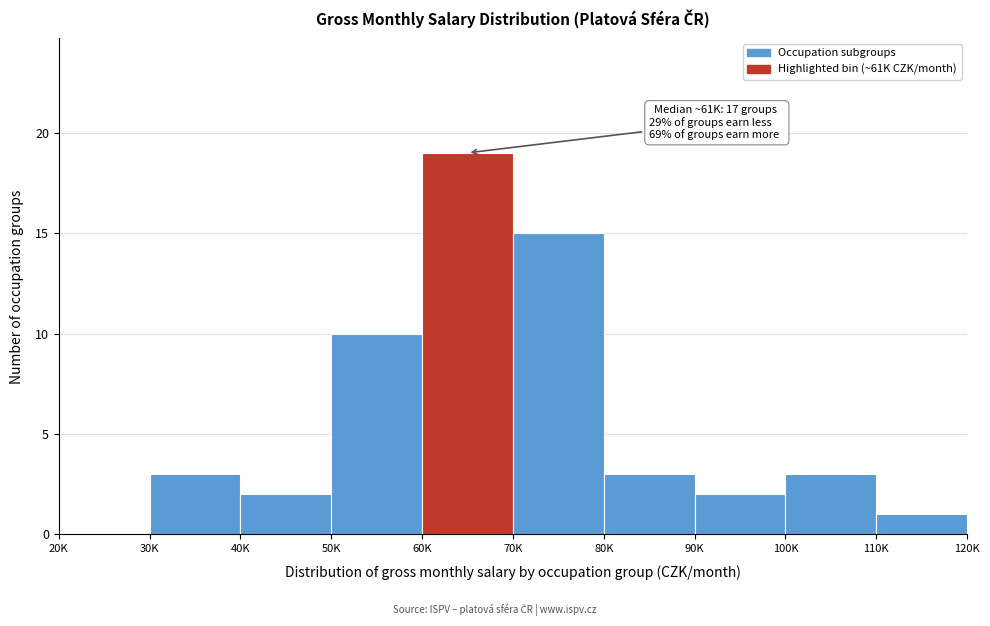

Reading left to right, list all the values displayed in this chart.

20K=0	30K=3	40K=2	50K=10	60K=19	70K=15	80K=3	90K=2	100K=3	110K=1